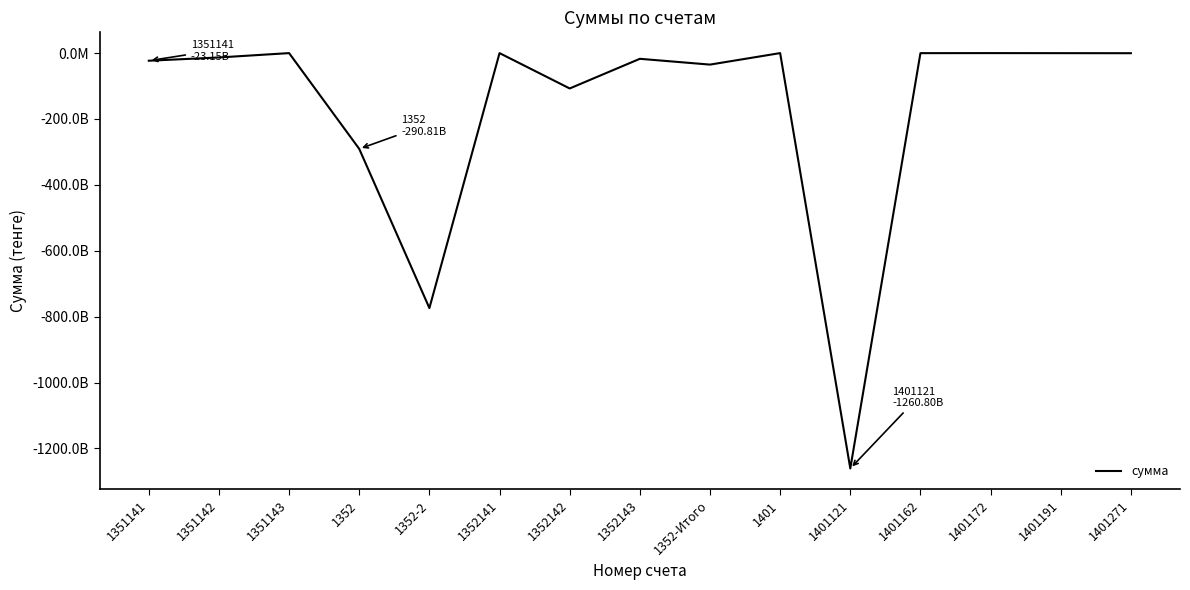

Does the chart display data point markers on the line(s)?

No